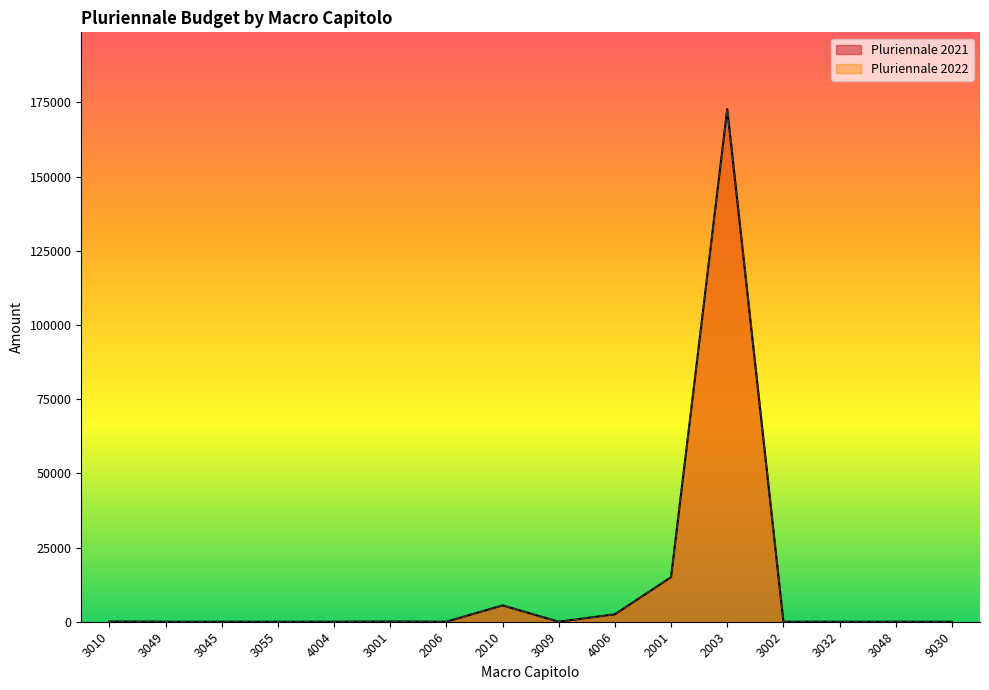

How many lines are shown in the chart?

2